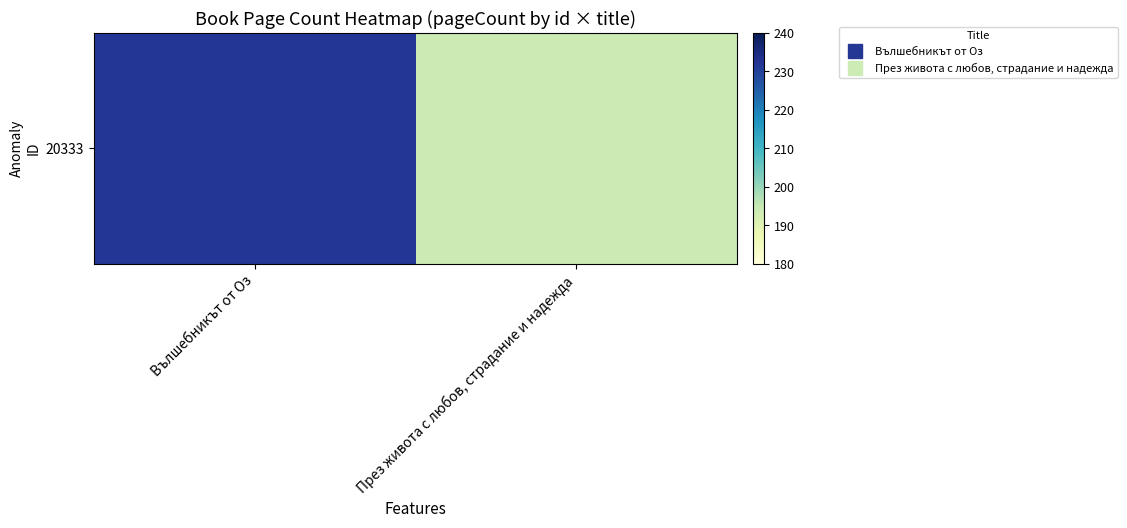

Reading left to right, what are all the values shown in this chart?

232	194